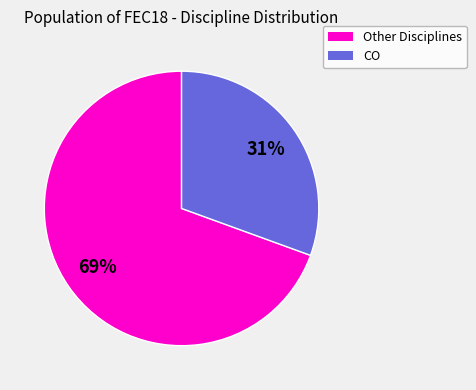

Does any single category account for the majority?

Yes